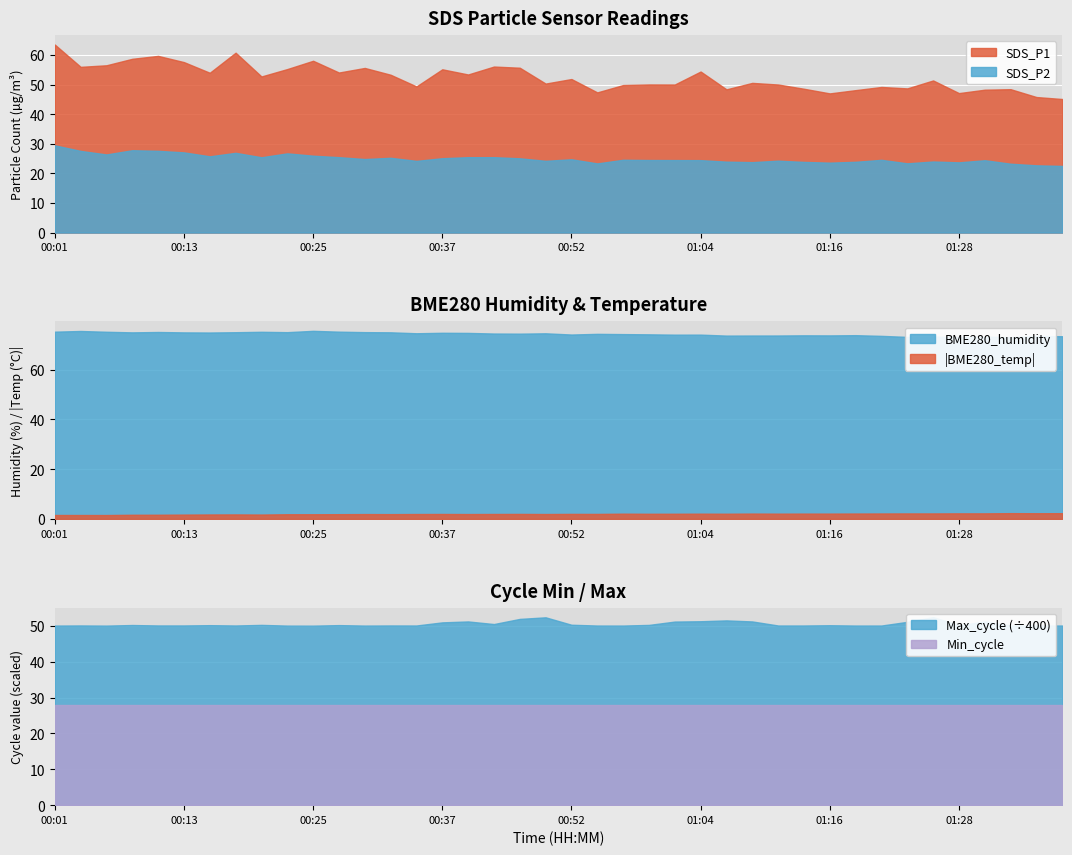

True or false: Max_cycle and SDS_P1 cross at least once.

False